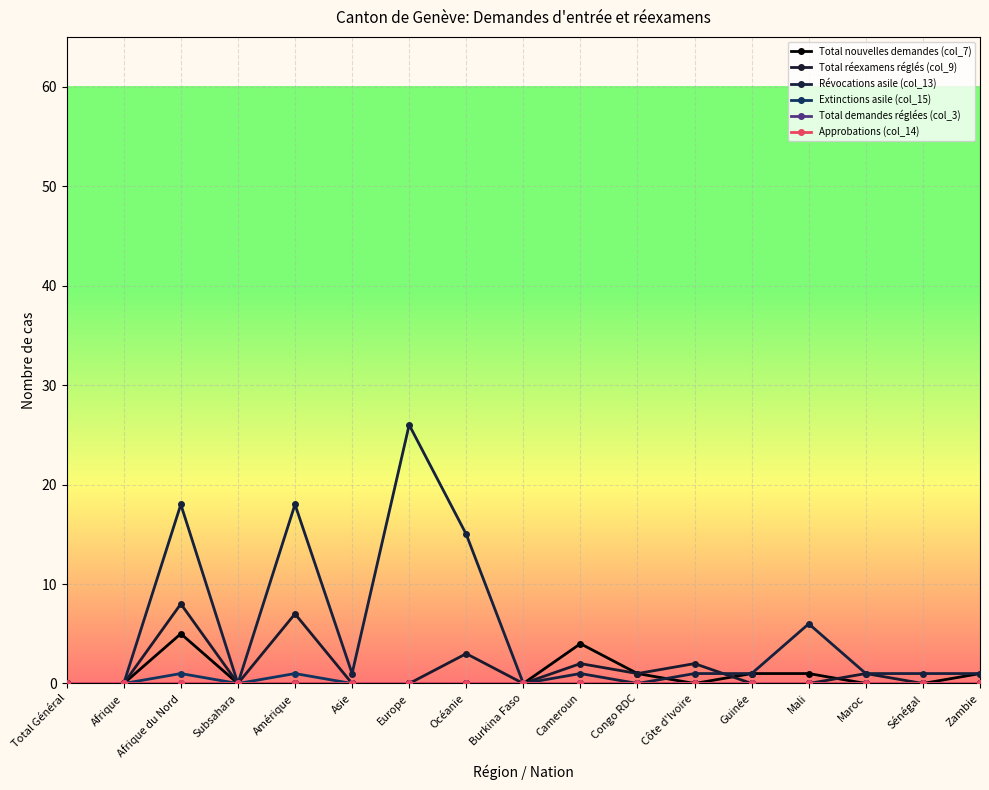

Reading left to right, list all the values displayed in this chart.

Total nouvelles demandes (col_7): Total Général=0	Afrique=0	Afrique du Nord=5	Subsahara=0	Amérique=0	Asie=0	Europe=0	Océanie=0	Burkina Faso=0	Cameroun=4	Congo RDC=1	Côte d'Ivoire=0	Guinée=1	Mali=1	Maroc=0	Sénégal=0	Zambie=1
Total réexamens réglés (col_9): Total Général=0	Afrique=0	Afrique du Nord=8	Subsahara=0	Amérique=7	Asie=0	Europe=0	Océanie=3	Burkina Faso=0	Cameroun=2	Congo RDC=1	Côte d'Ivoire=2	Guinée=0	Mali=0	Maroc=1	Sénégal=0	Zambie=0
Révocations asile (col_13): Total Général=0	Afrique=0	Afrique du Nord=18	Subsahara=0	Amérique=18	Asie=1	Europe=26	Océanie=15	Burkina Faso=0	Cameroun=1	Congo RDC=0	Côte d'Ivoire=1	Guinée=1	Mali=6	Maroc=1	Sénégal=1	Zambie=1
Extinctions asile (col_15): Total Général=0	Afrique=0	Afrique du Nord=1	Subsahara=0	Amérique=1	Asie=0	Europe=0	Océanie=0	Burkina Faso=0	Cameroun=0	Congo RDC=0	Côte d'Ivoire=0	Guinée=0	Mali=0	Maroc=0	Sénégal=0	Zambie=0
Total demandes réglées (col_3): Total Général=0	Afrique=0	Afrique du Nord=0	Subsahara=0	Amérique=0	Asie=0	Europe=0	Océanie=0	Burkina Faso=0	Cameroun=0	Congo RDC=0	Côte d'Ivoire=0	Guinée=0	Mali=0	Maroc=0	Sénégal=0	Zambie=0
Approbations (col_14): Total Général=0	Afrique=0	Afrique du Nord=0	Subsahara=0	Amérique=0	Asie=0	Europe=0	Océanie=0	Burkina Faso=0	Cameroun=0	Congo RDC=0	Côte d'Ivoire=0	Guinée=0	Mali=0	Maroc=0	Sénégal=0	Zambie=0